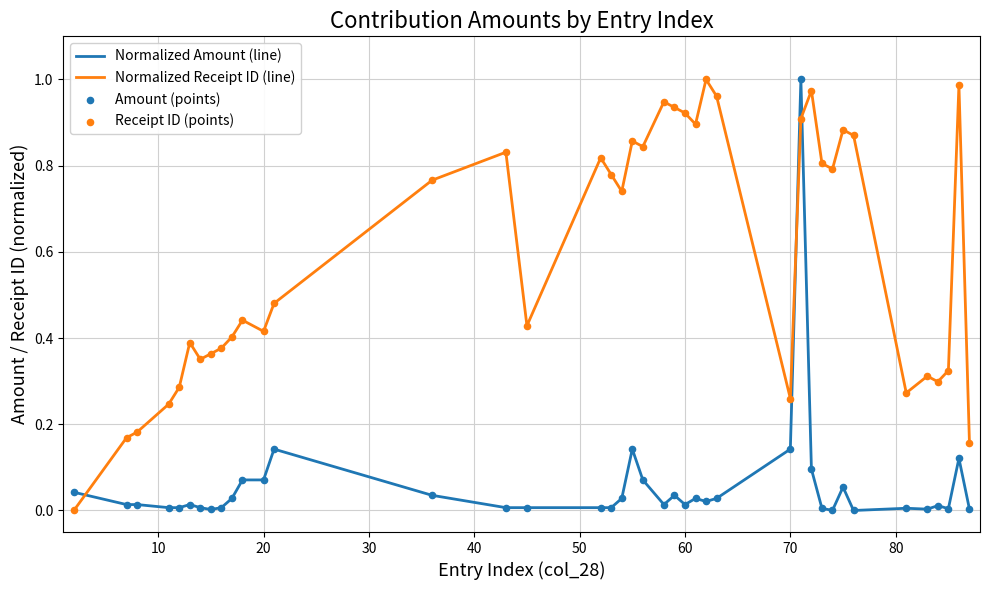

Which series has the largest total across all categories?

Normalized Receipt ID (line)